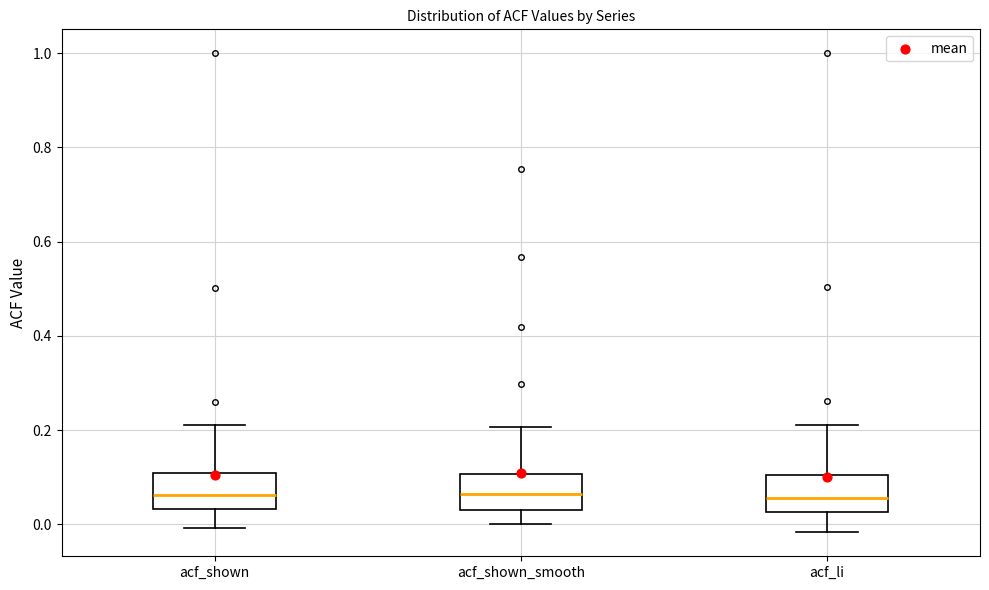

Reading left to right, transcribe this box plot: for each box, give where its median line is, the range the box spans, and where its two whiskers end, as read against the y-axis. The values are not printed on the chart, so give them approximately, as read against the axis.

acf_shown: median 0.06, box 0.04 to 0.10, whiskers 0.00 to 0.22
acf_shown_smooth: median 0.06, box 0.04 to 0.10, whiskers 0.00 to 0.20
acf_li: median 0.06, box 0.02 to 0.10, whiskers -0.02 to 0.22